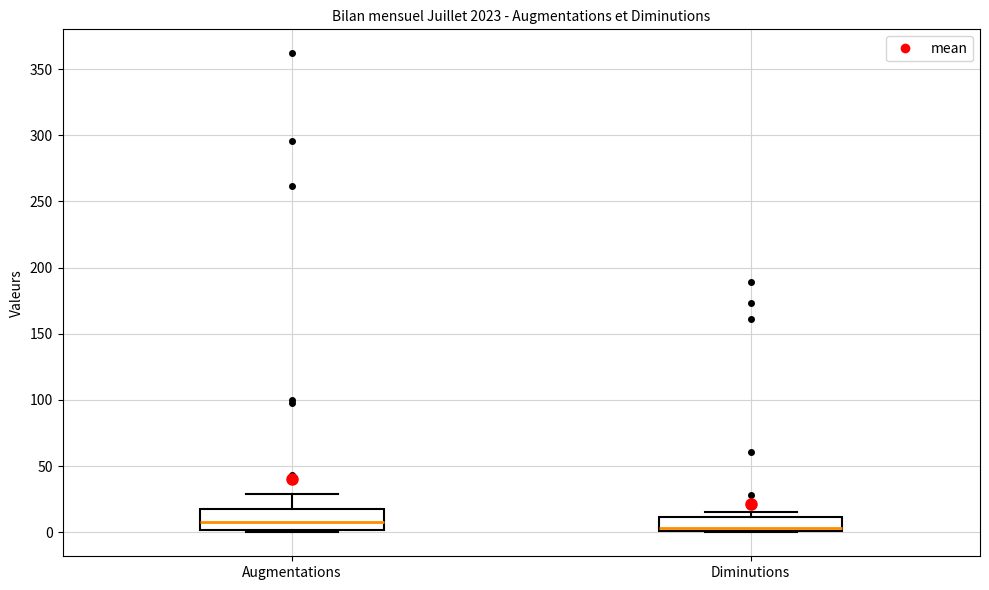

Which box has the highest median line?

Augmentations